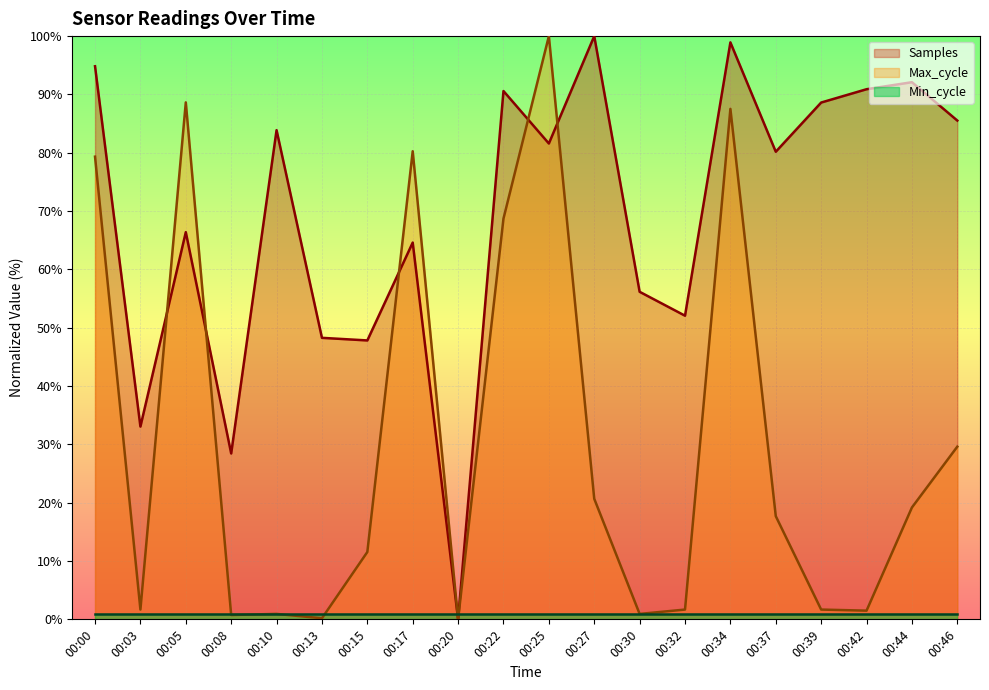

List the series in order of their overall mean, lowest first.

Min_cycle, Max_cycle, Samples